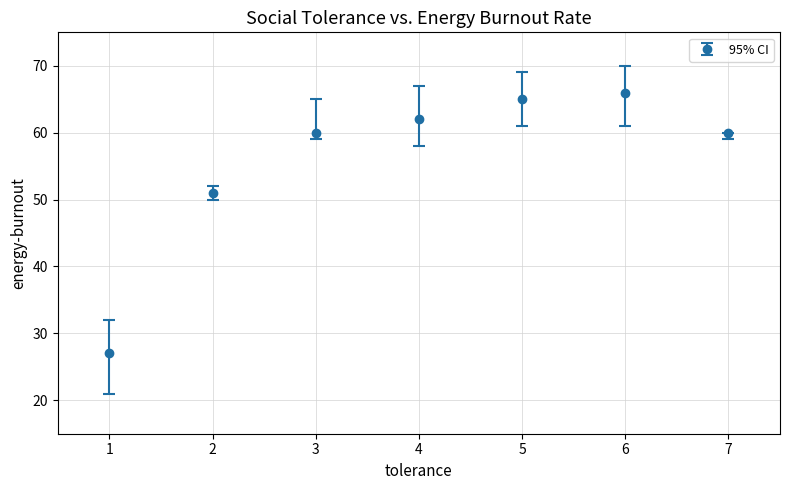

Which has a higher value, 5 or 4?

5